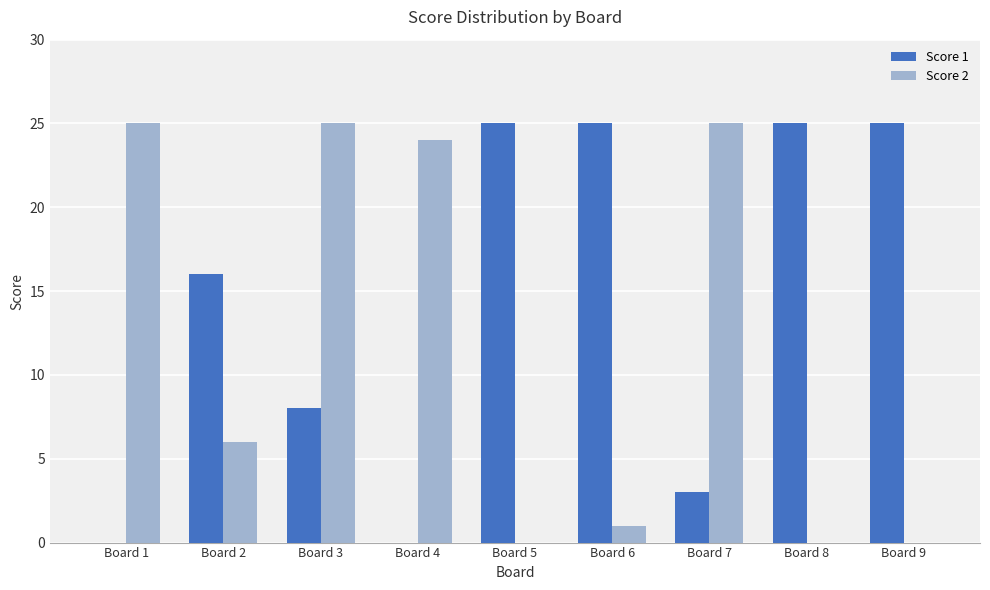

Reading right to left, extract all data points from this chart.

Score 1: Board 9=25	Board 8=25	Board 7=3	Board 6=25	Board 5=25	Board 4=0	Board 3=8	Board 2=16	Board 1=0
Score 2: Board 9=0	Board 8=0	Board 7=25	Board 6=1	Board 5=0	Board 4=24	Board 3=25	Board 2=6	Board 1=25